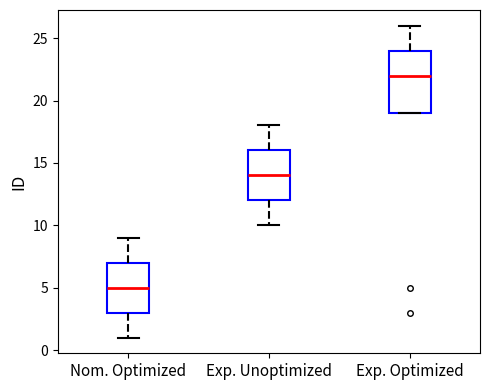

Reading left to right, read every box against the y-axis: the position of its median line, the range the box covers, and the ends of its whiskers. The values are not printed on the chart, so give them approximately, as read against the axis.

Nom. Optimized: median 5, box 3 to 7, whiskers 1 to 9
Exp. Unoptimized: median 14, box 12 to 16, whiskers 10 to 18
Exp. Optimized: median 22, box 19 to 24, whiskers 19 to 26